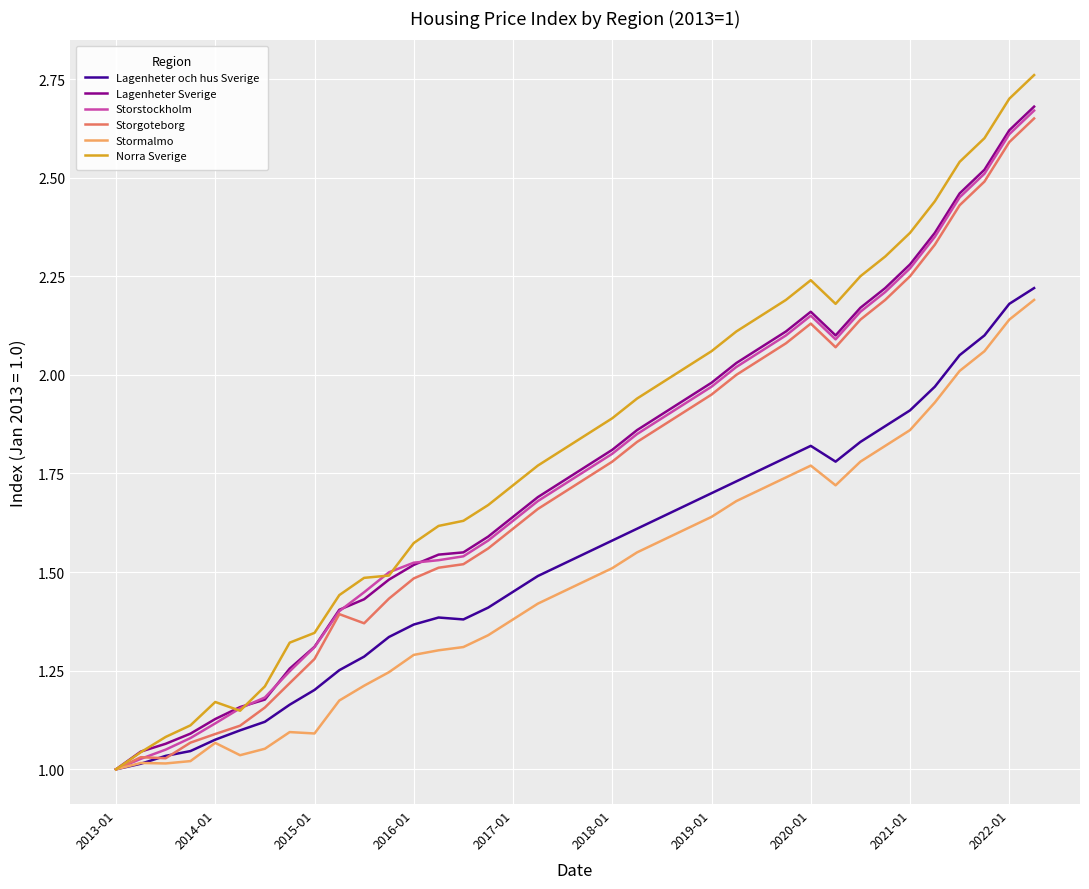

How many lines are shown in the chart?

6